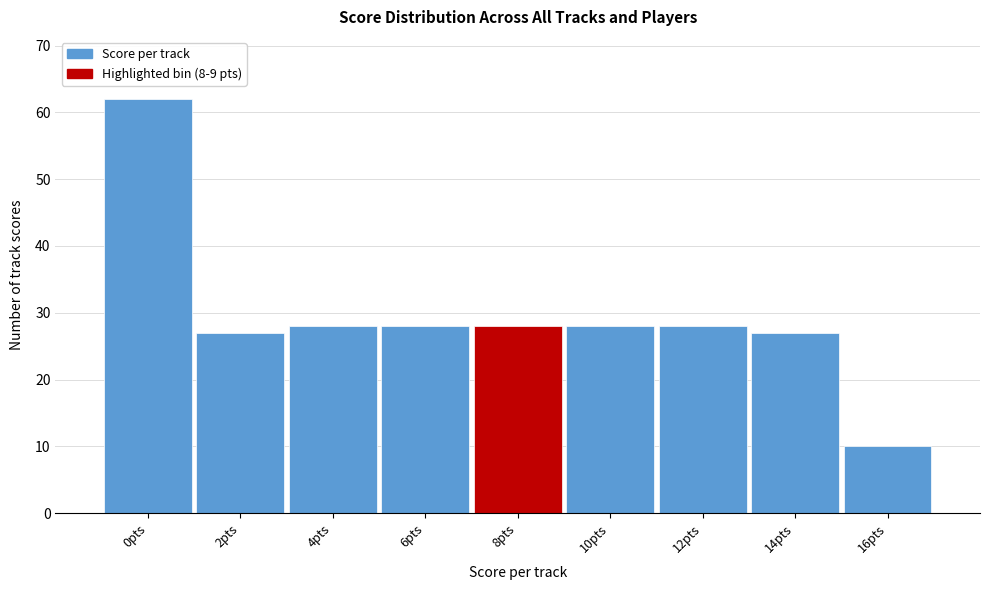

Reading left to right, extract all data points from this chart.

62	27	28	28	28	28	28	27	10